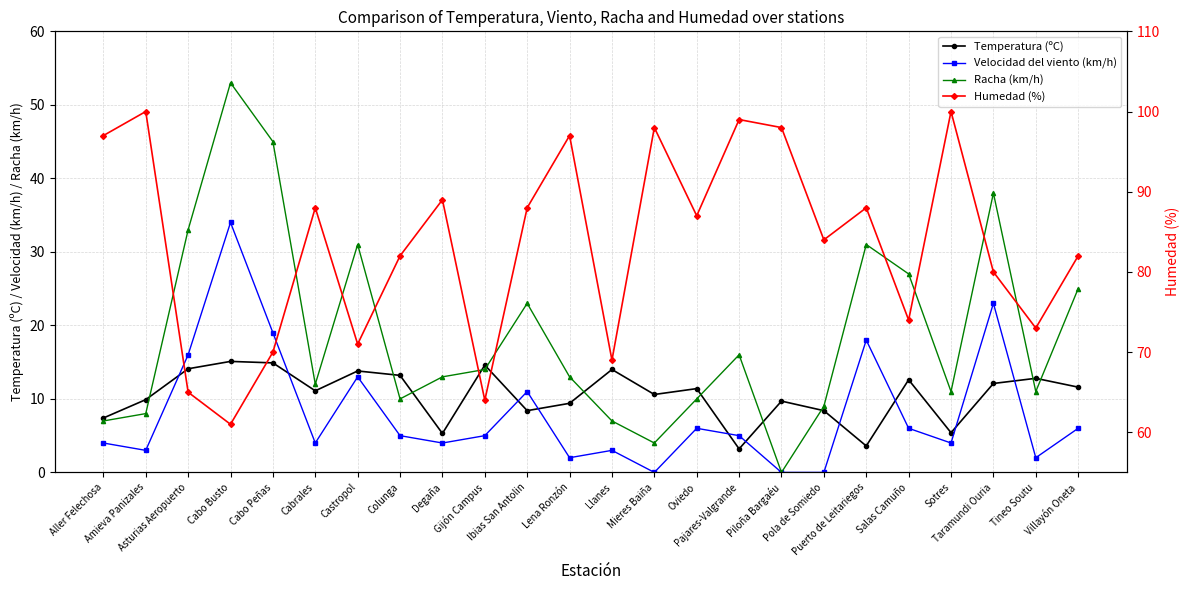

In Racha (km/h), how many points are lower than both neighbors (excluding endpoints)?

6